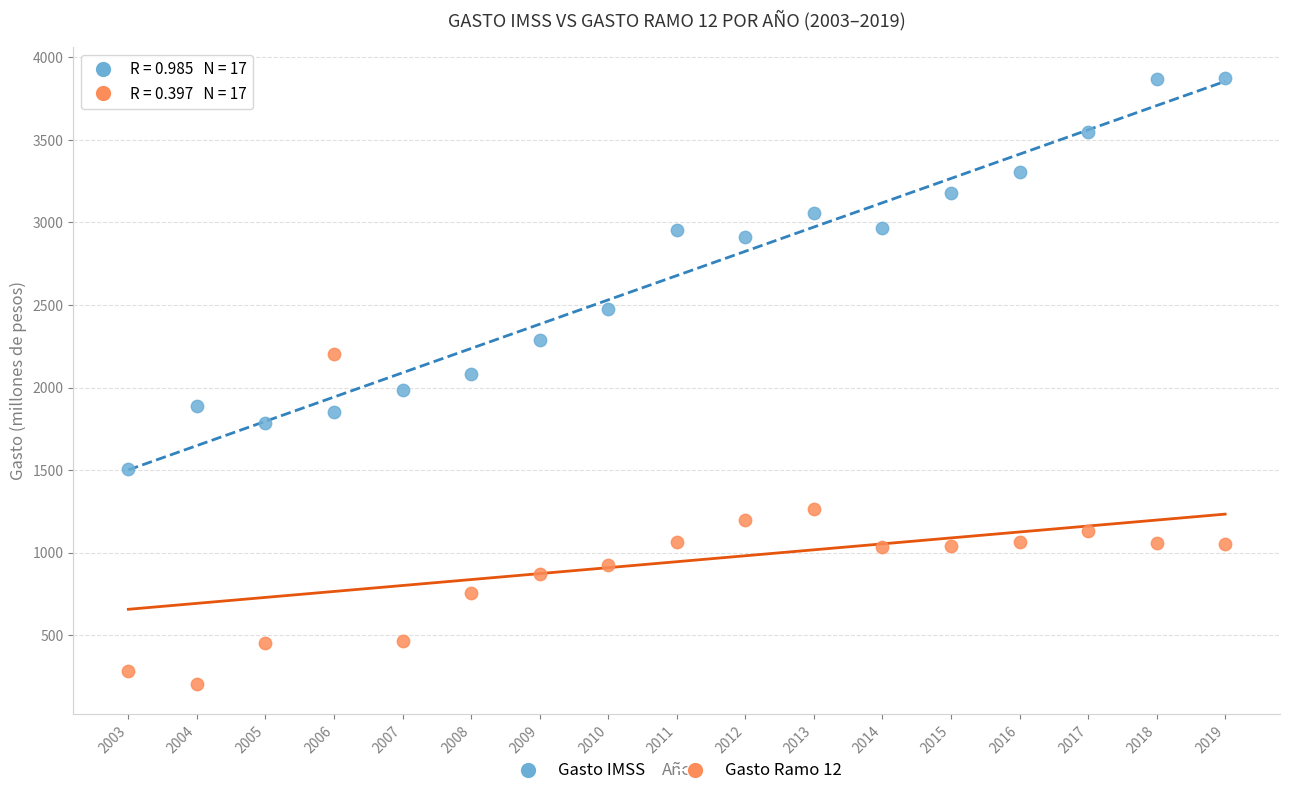

Which series has the widest spread of Y values?

Gasto IMSS